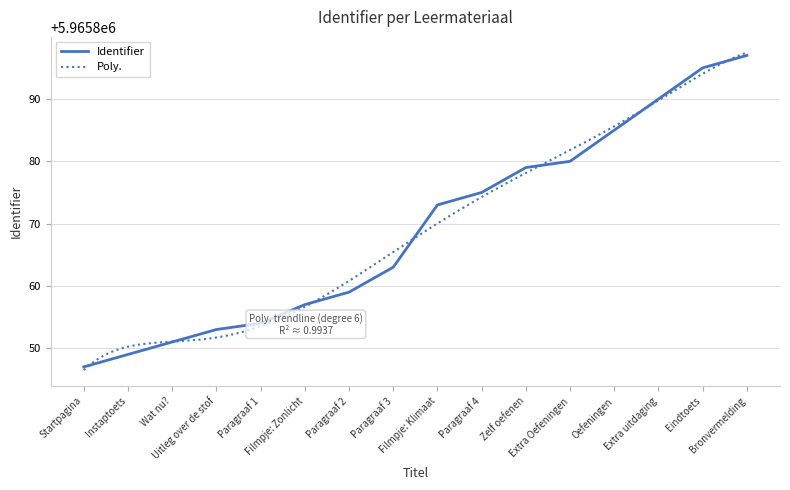

Reading left to right, extract all data points from this chart.

5965847	5965849	5965851	5965853	5965854	5965857	5965859	5965863	5965873	5965875	5965879	5965880	5965885	5965890	5965895	5965897